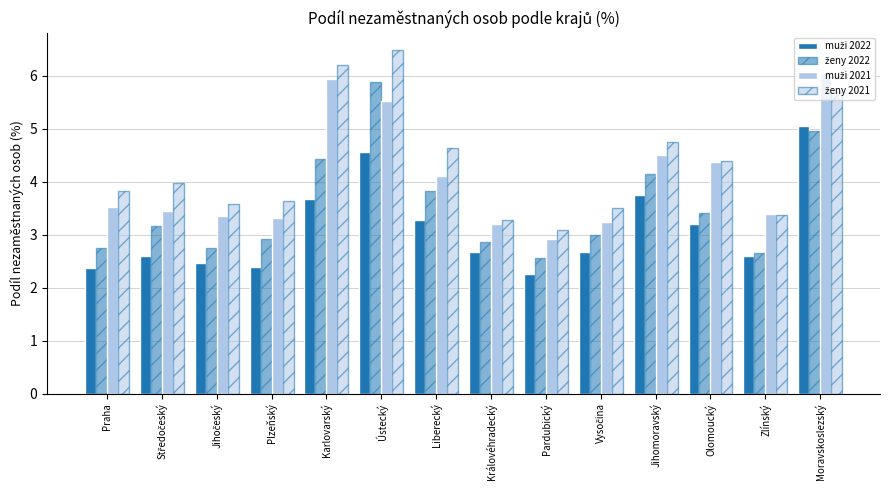

Is it true that ženy 2022 equals 2.3 at Moravskoslezský?

False